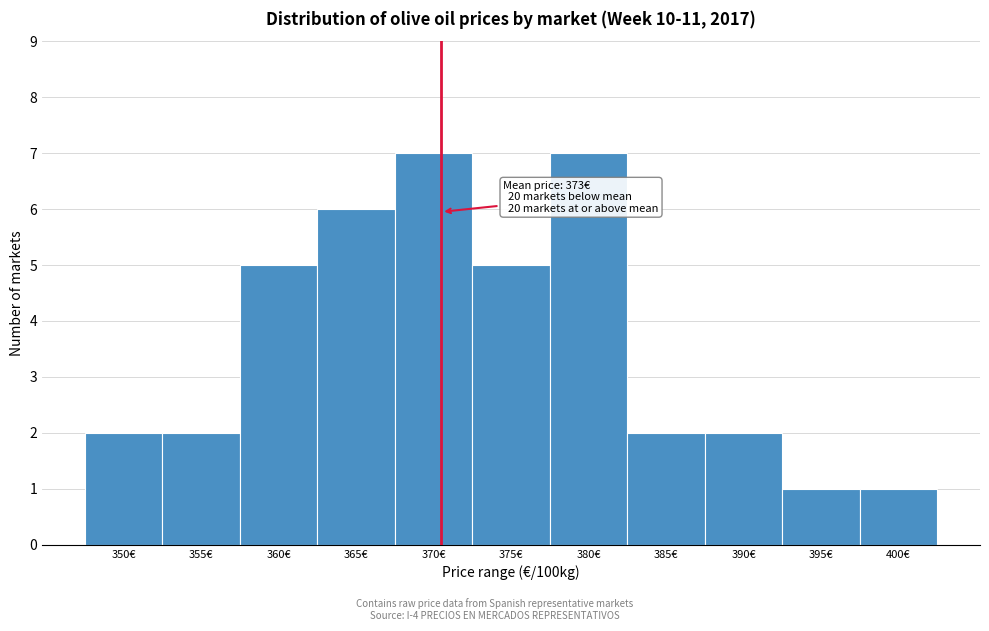

Reading right to left, what are all the values shown in this chart?

1	1	2	2	7	5	7	6	5	2	2